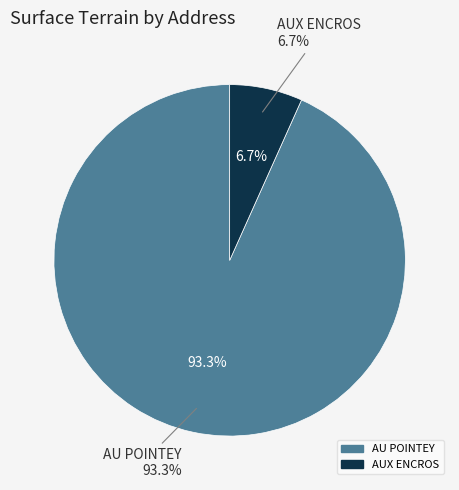

What portion of the pie excludes AU POINTEY?

6.7%